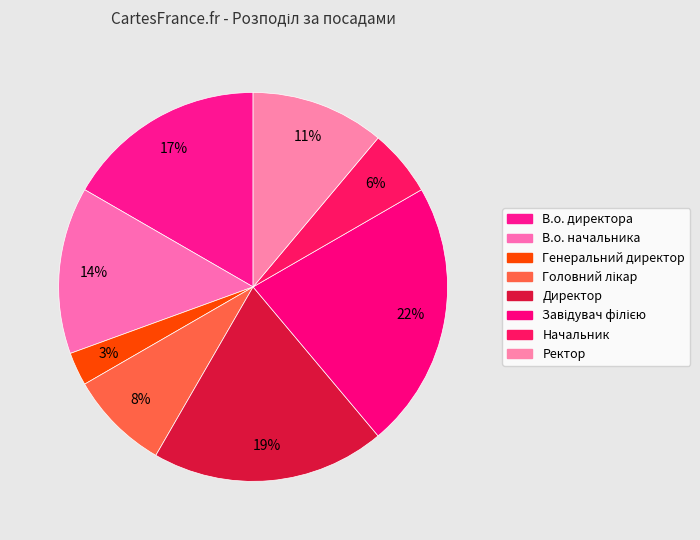

How many segments does this pie chart have?

8